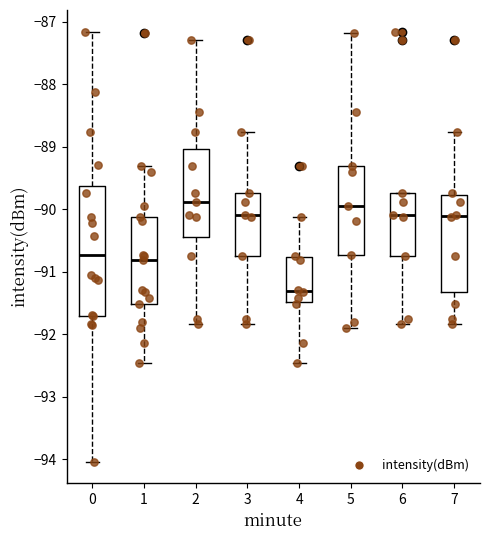

Where does the median line of the box at x = 4 sit on the y-axis? The values are not printed on the chart, so give them approximately, as read against the axis.

-91.3